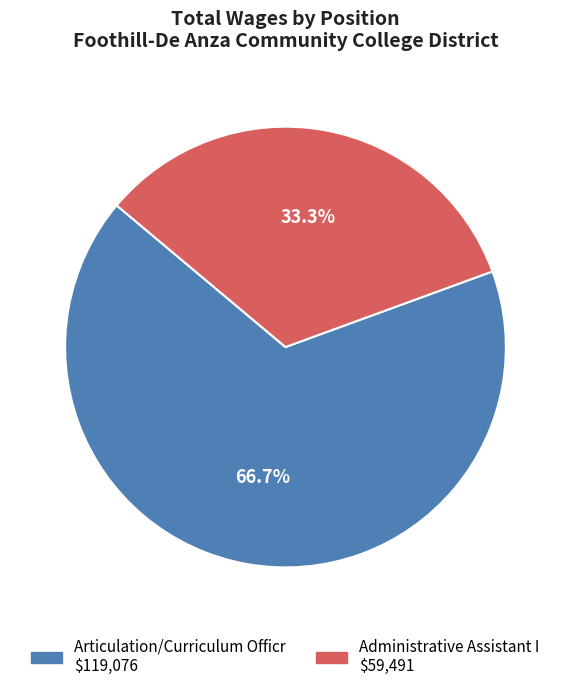

Count the number of slices in the pie.

2